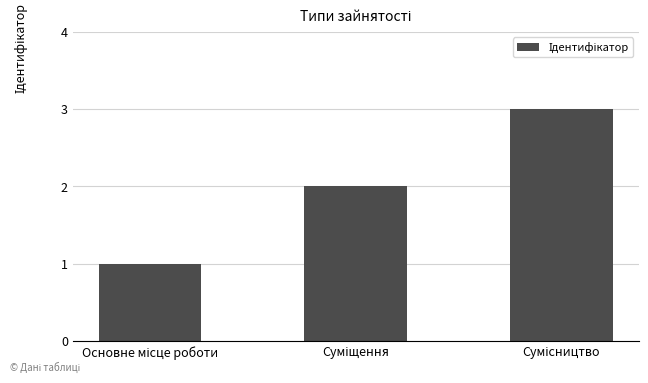

What is the greatest value displayed?

3